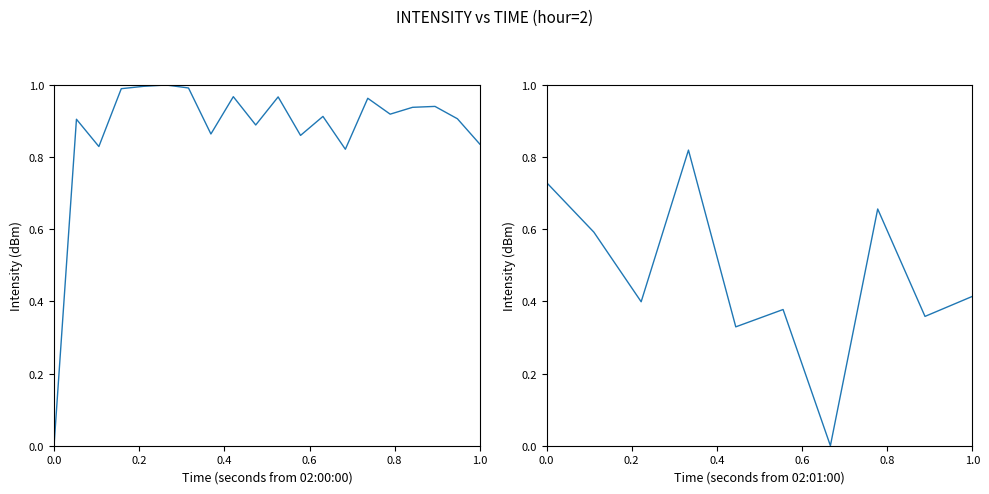

What is the label of the 3rd point from the left?

0.4